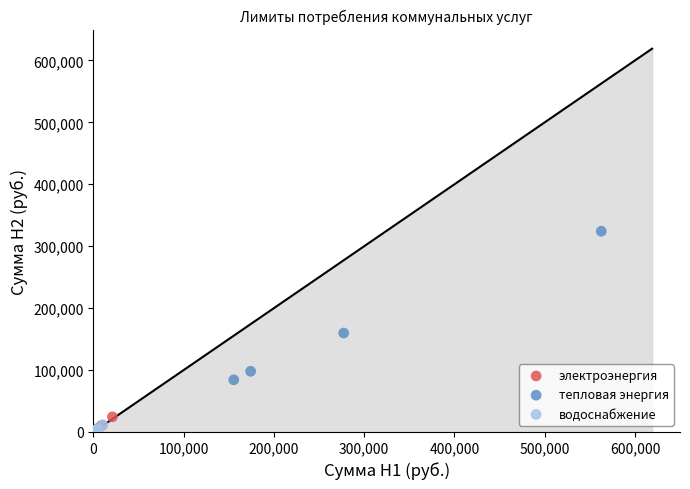

What are all the series names shown in the legend?

электроэнергия, тепловая энергия, водоснабжение